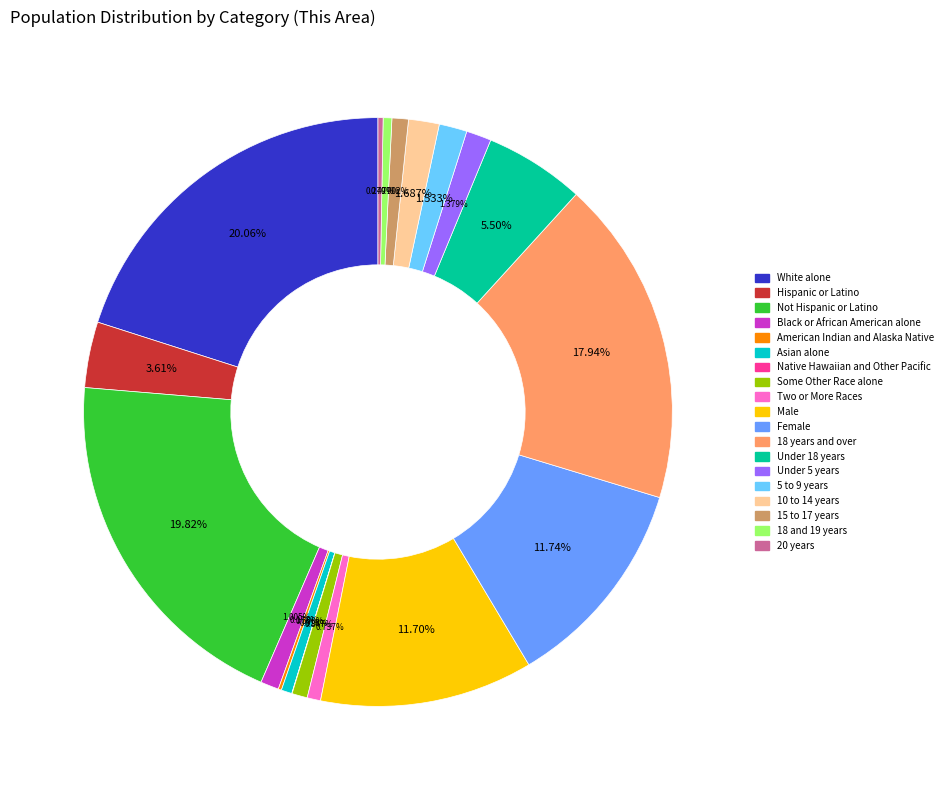

Approximately how many times larger is the value at 18 years and over compared to Under 5 years?

13.0